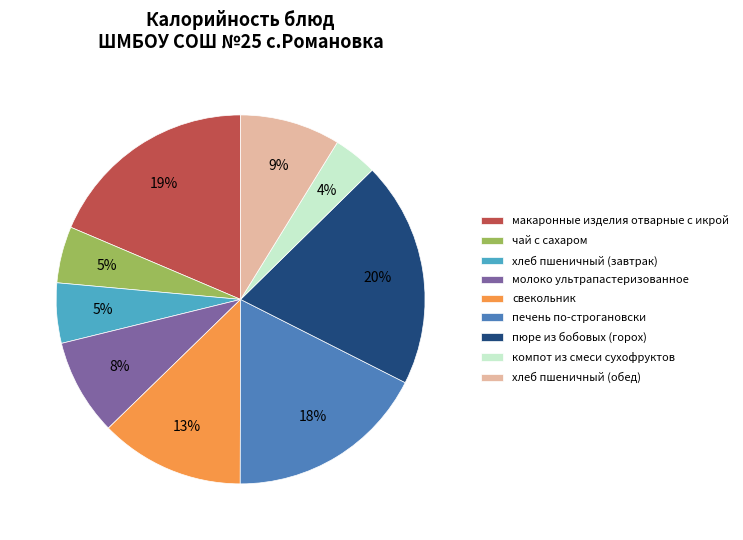

Is the sum of пюре из бобовых (горох) and молоко ультрапастеризованное greater than half?

No